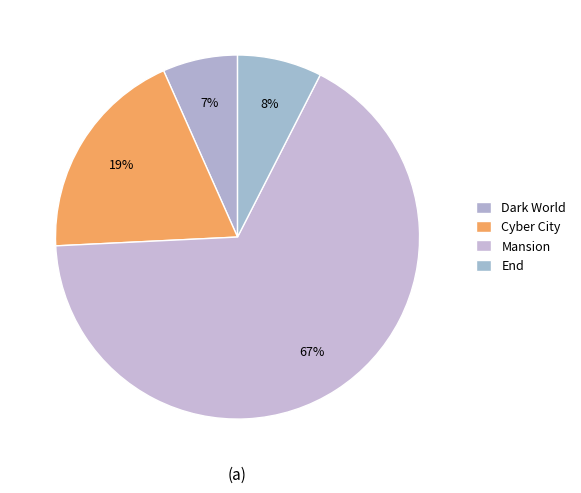

What percentage is NOT represented by End?

92.5%